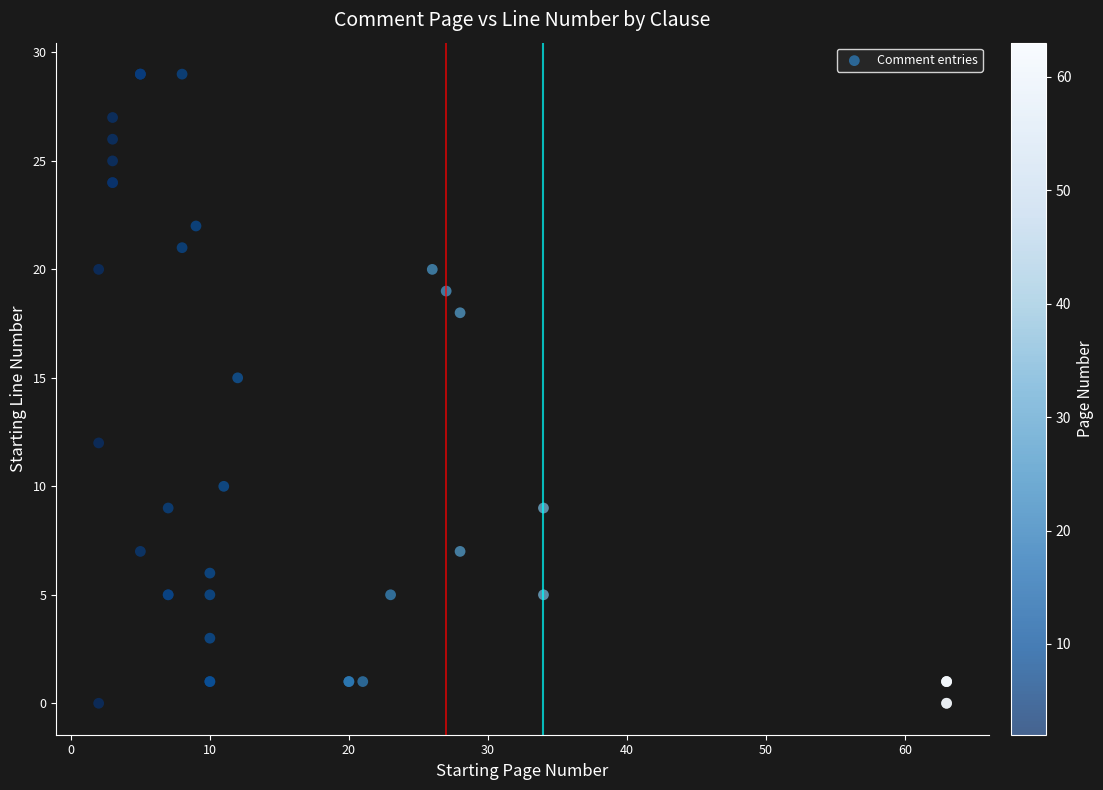

What Y value in the scatter plot is closest to 14?

15